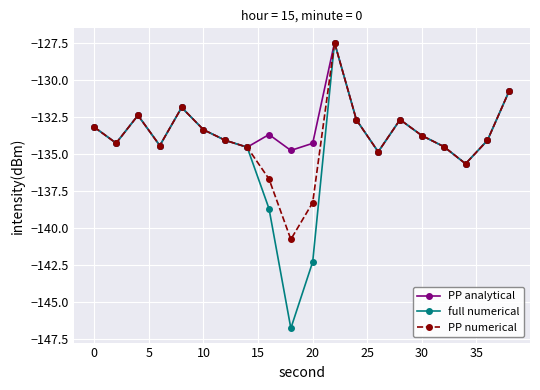

What is the lowest value of the full numerical series?

-146.8